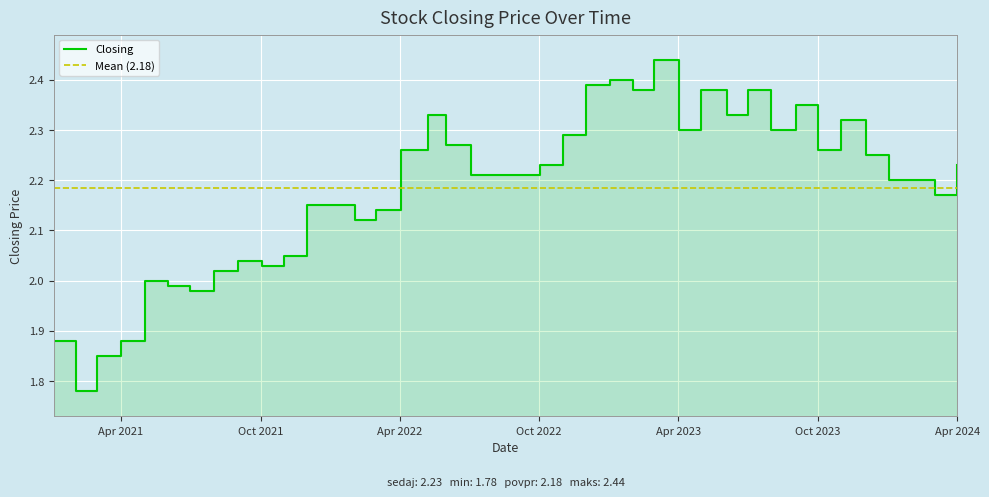

How many interior local valleys (lower than both neighbors) does the data have?

10